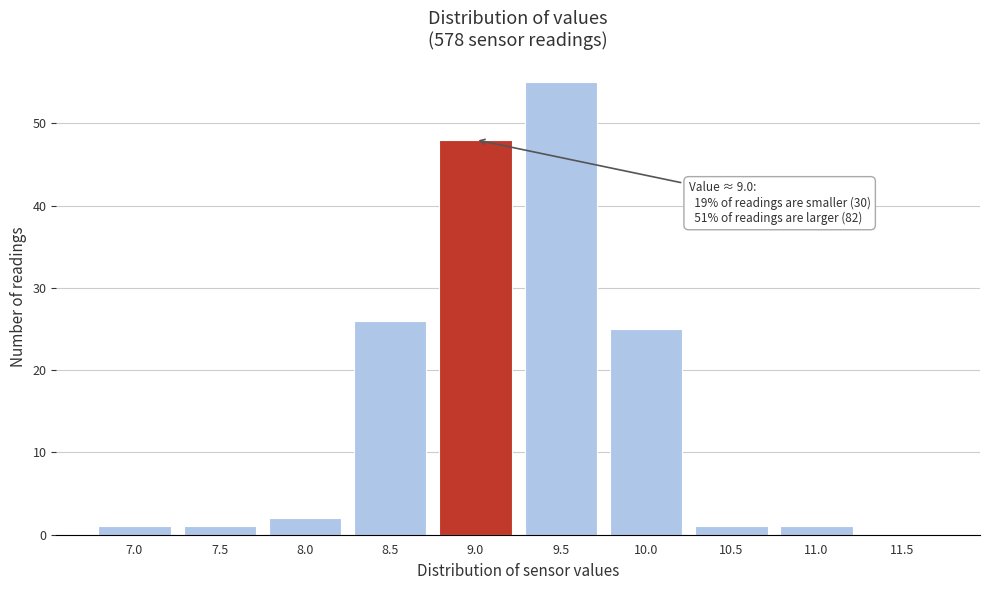

Reading right to left, extract all data points from this chart.

11.5=0	11.0=1	10.5=1	10.0=25	9.5=55	9.0=48	8.5=26	8.0=2	7.5=1	7.0=1